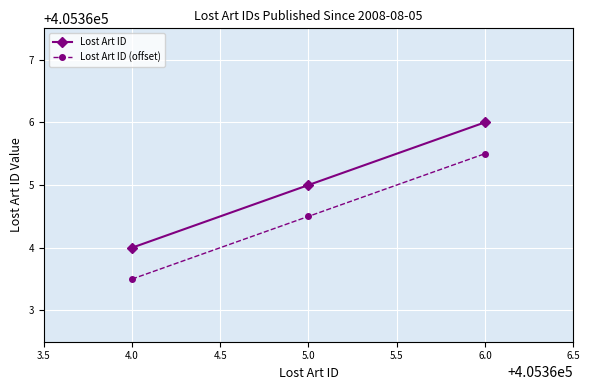

How many lines are shown in the chart?

2